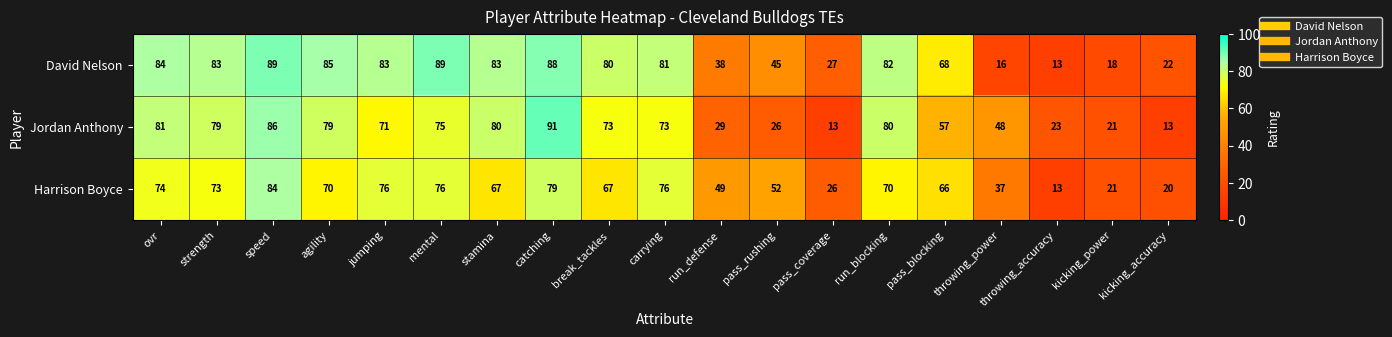

Which category has the lowest value in the Harrison Boyce series?

throwing_accuracy